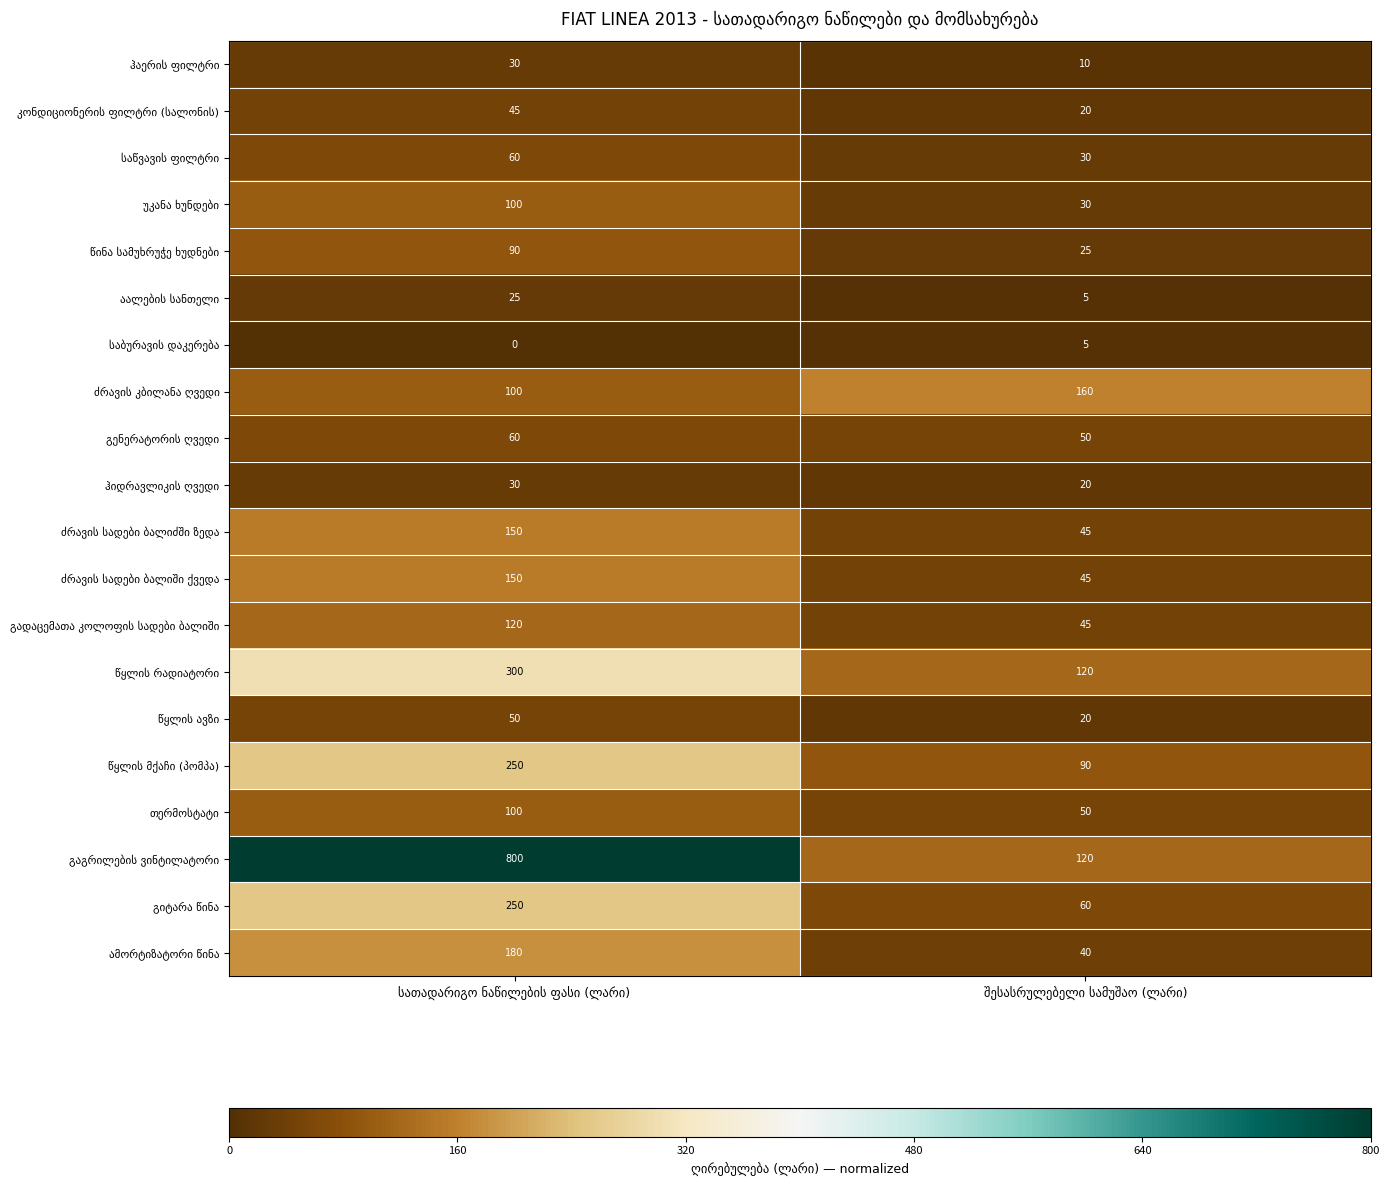

Which series has the largest total across all categories?

გაგრილების ვინტილატორი